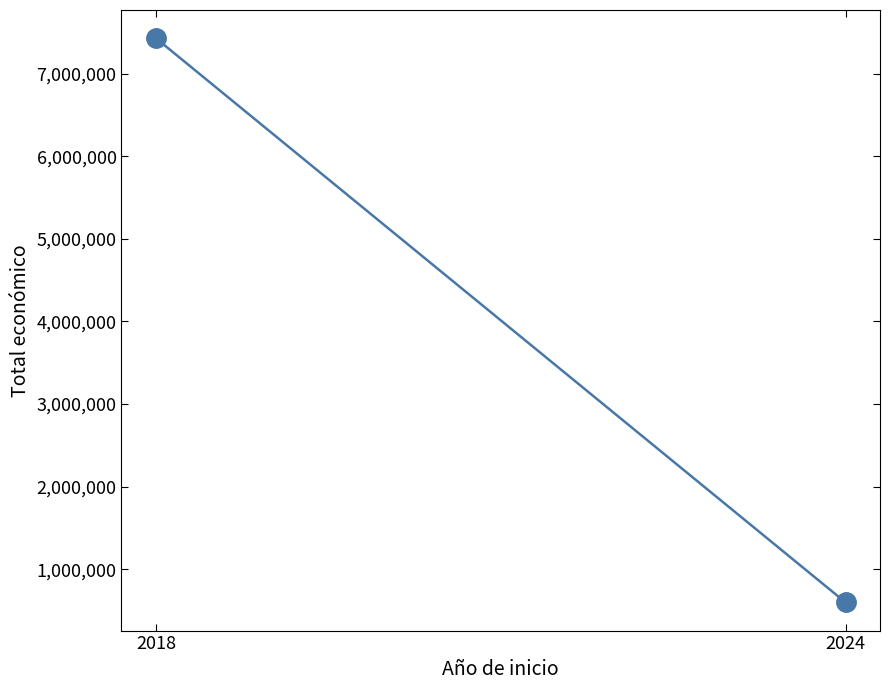

The value at 2018 is 7429975. True or false?

True